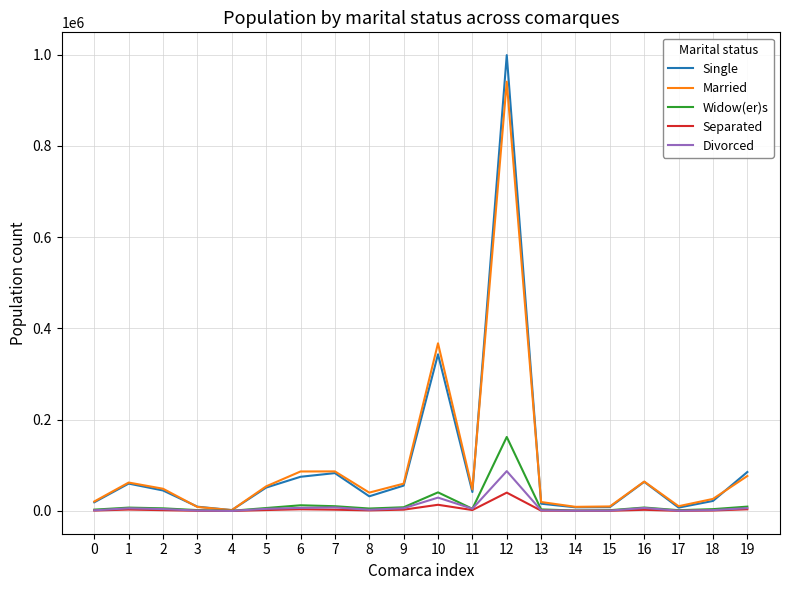

Where is the first local maximum for Single?

1